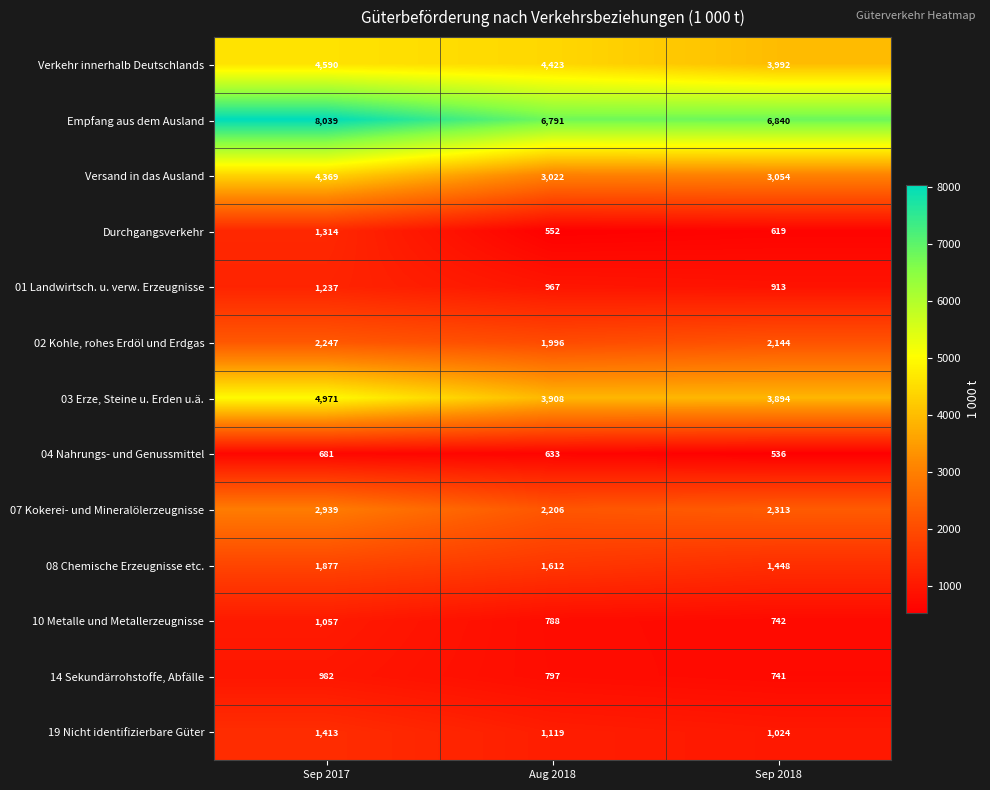

Rank the series by their maximum value, from highest to lowest.

Empfang aus dem Ausland, 03 Erze, Steine u. Erden u.ä., Verkehr innerhalb Deutschlands, Versand in das Ausland, 07 Kokerei- und Mineralölerzeugnisse, 02 Kohle, rohes Erdöl und Erdgas, 08 Chemische Erzeugnisse etc., 19 Nicht identifizierbare Güter, Durchgangsverkehr, 01 Landwirtsch. u. verw. Erzeugnisse, 10 Metalle und Metallerzeugnisse, 14 Sekundärrohstoffe, Abfälle, 04 Nahrungs- und Genussmittel